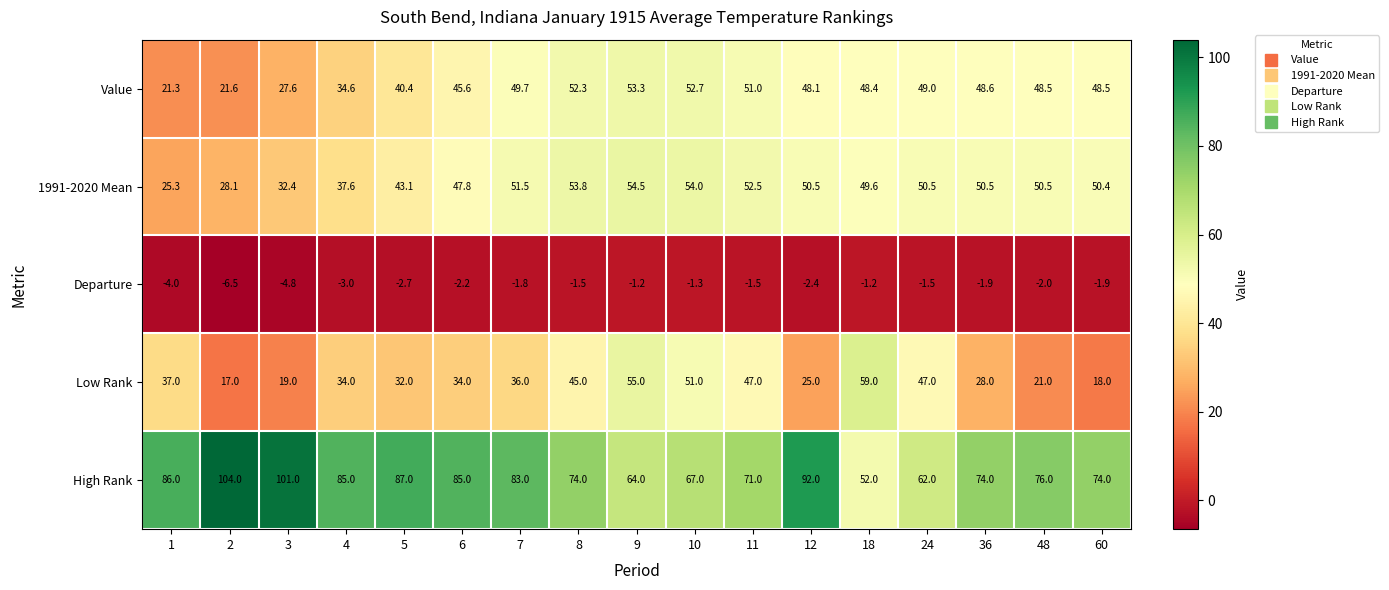

Rank the series at 12 from highest to lowest value.

High Rank, 1991-2020 Mean, Value, Low Rank, Departure